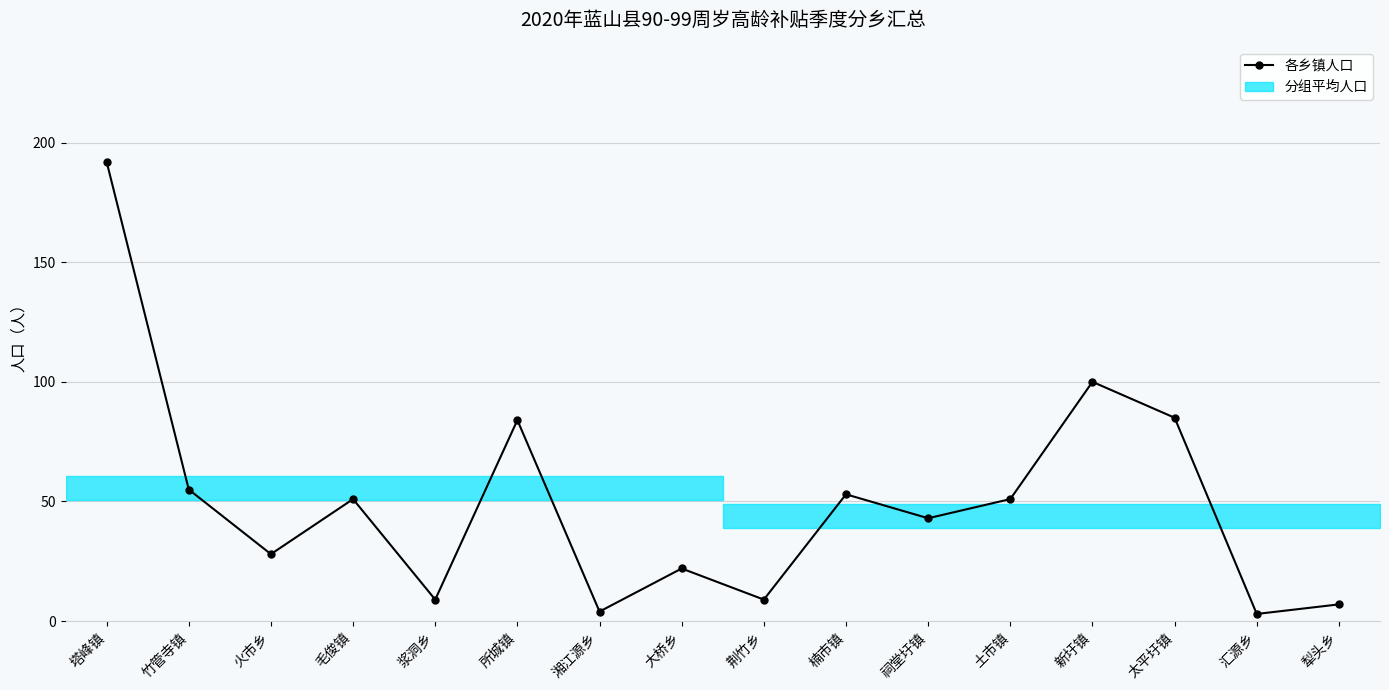

What is the greatest value displayed?

192